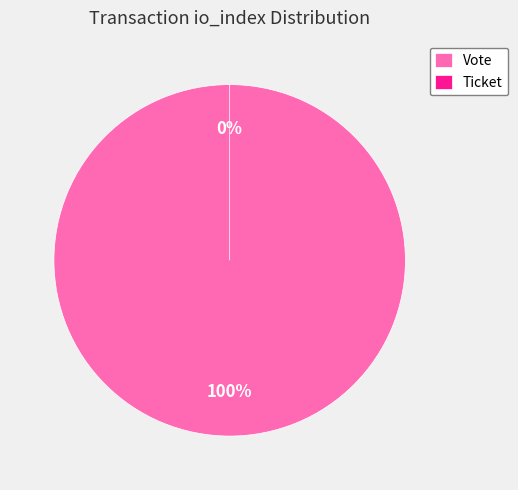

To the nearest percent, what is the average slice percentage?

50%